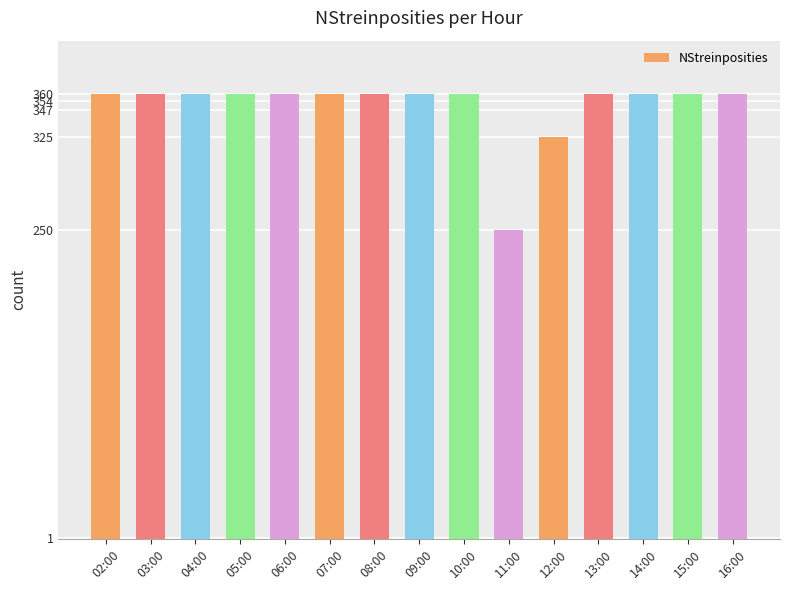

What is the change in value from 05:00 to 11:00?

-110